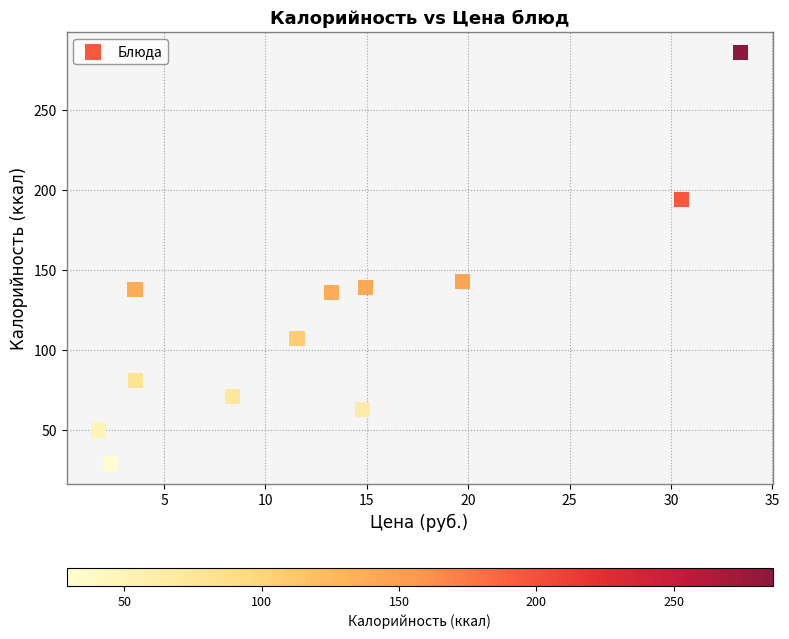

What is the range of Y values (max minus min)?

257